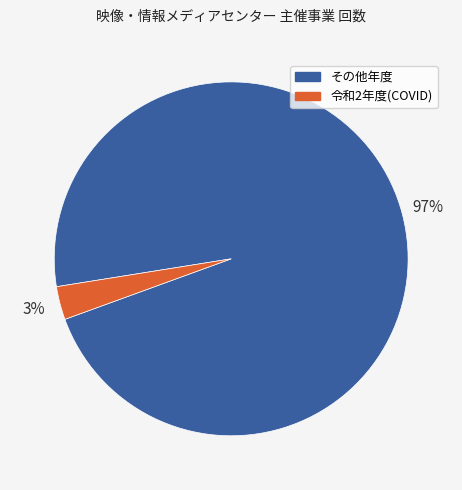

To the nearest percent, what is the average slice percentage?

50%